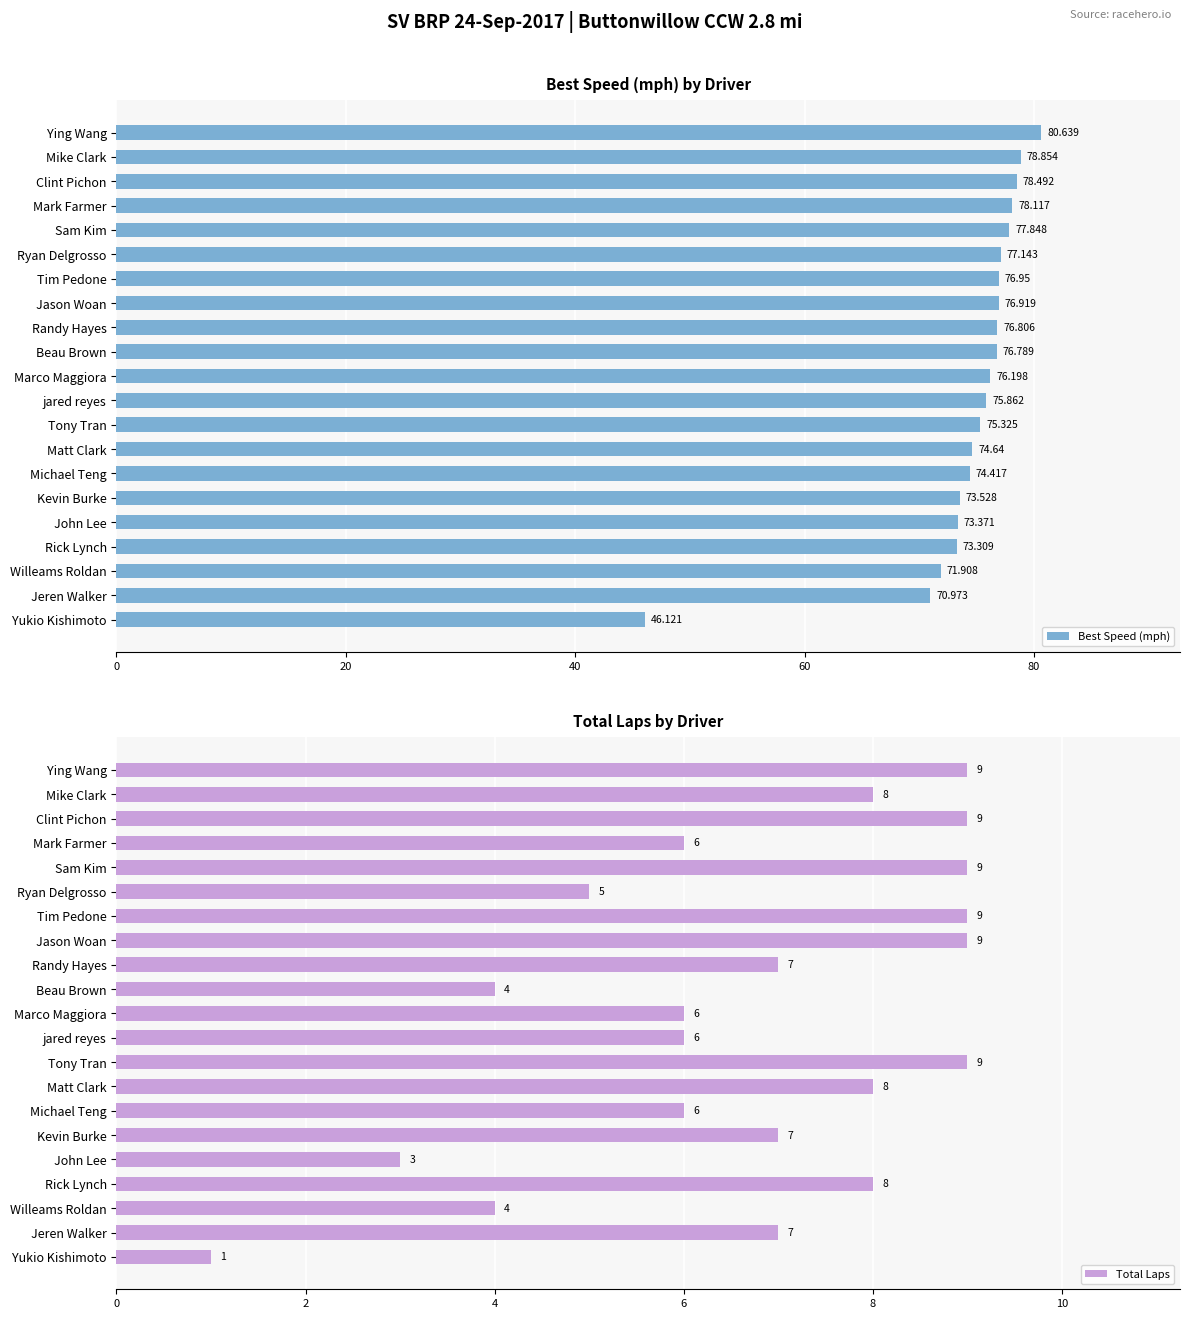

At how many categories does at least one series exceed 14?

21